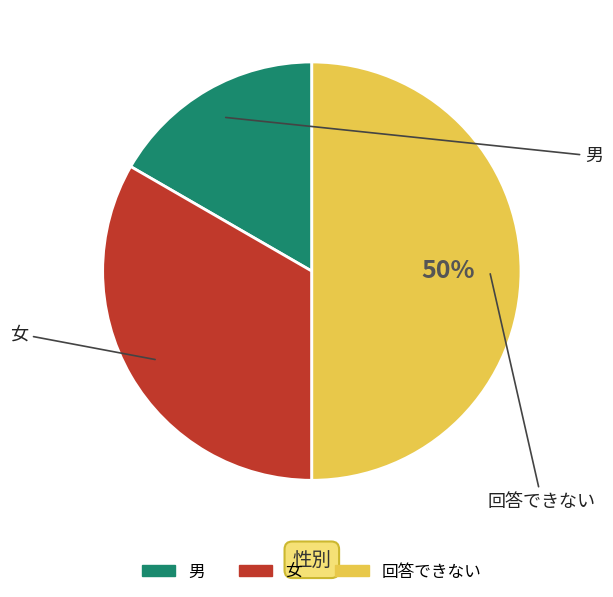

Does 男 represent more than half of the total?

No